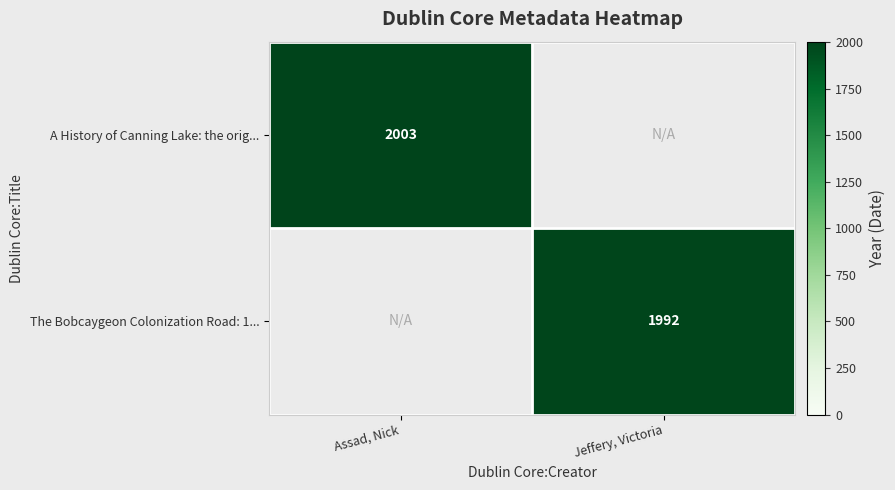

Is the value of The Bobcaygeon Colonization Road: 1... at Jeffery, Victoria greater than the value of A History of Canning Lake: the orig... at Assad, Nick?

No